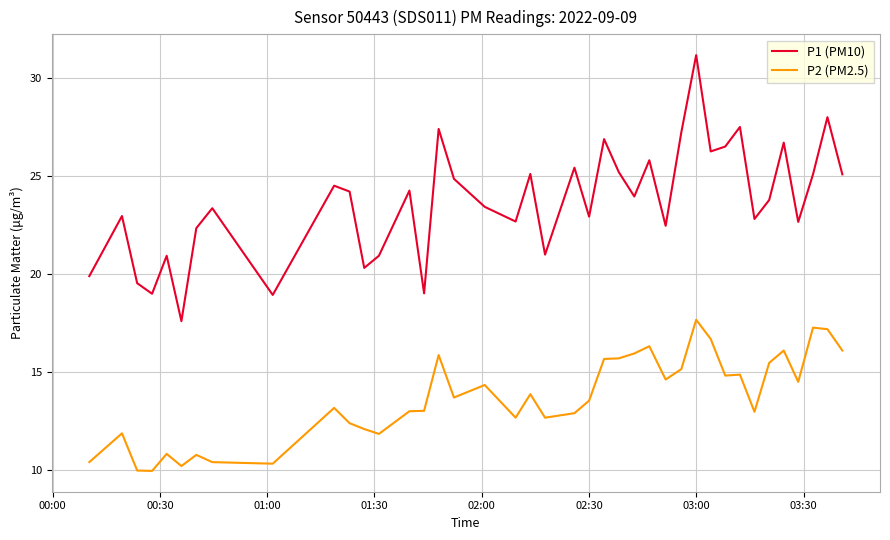

What is the greatest value displayed?

31.2